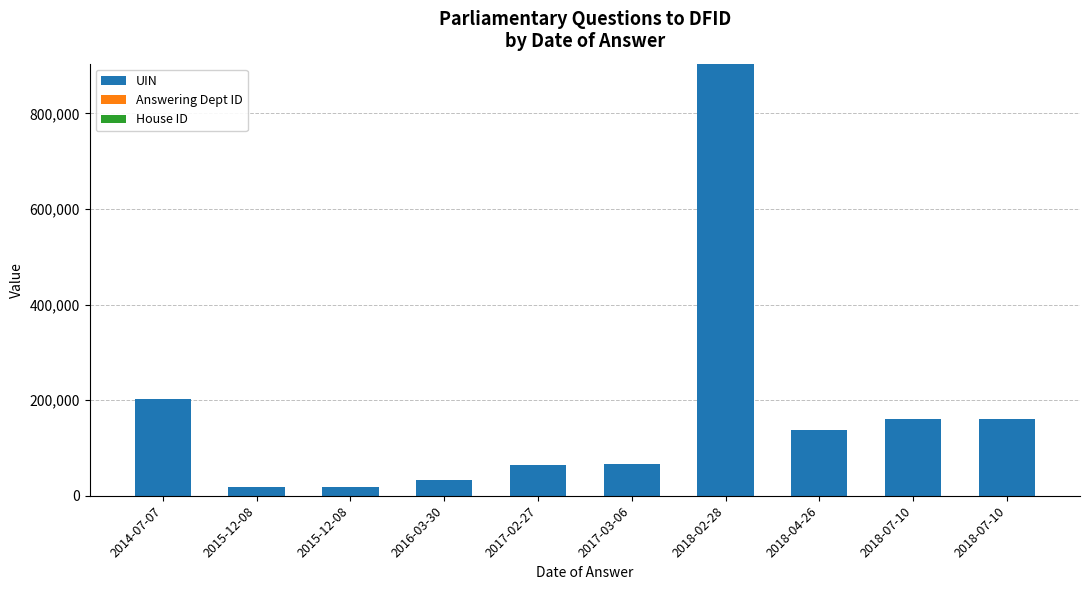

Are the bars grouped side by side (vs. stacked)?

No